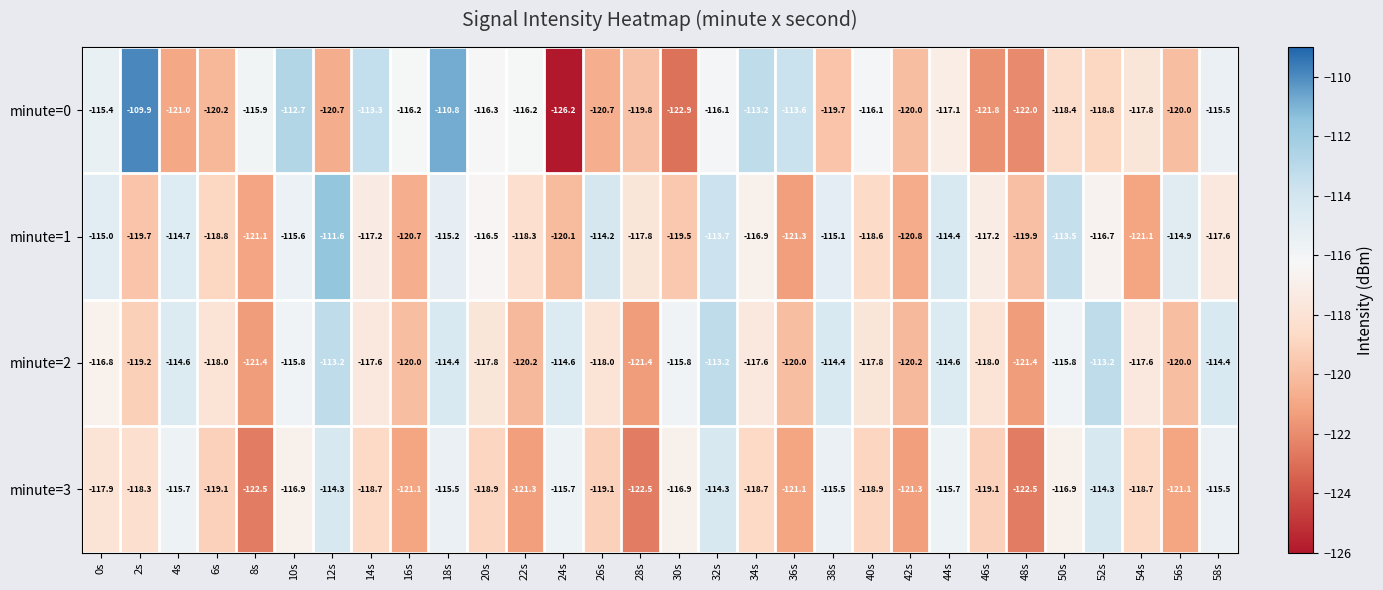

Where is minute=3 nearest to the value -118?

0s